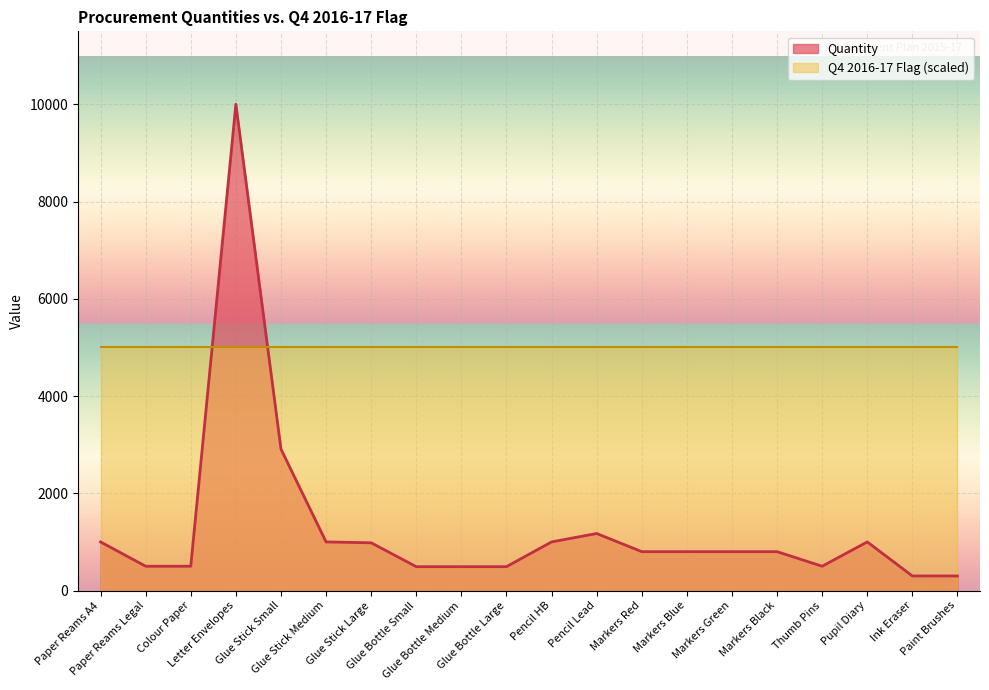

Is it true that the value at Markers Black is 1363?

False